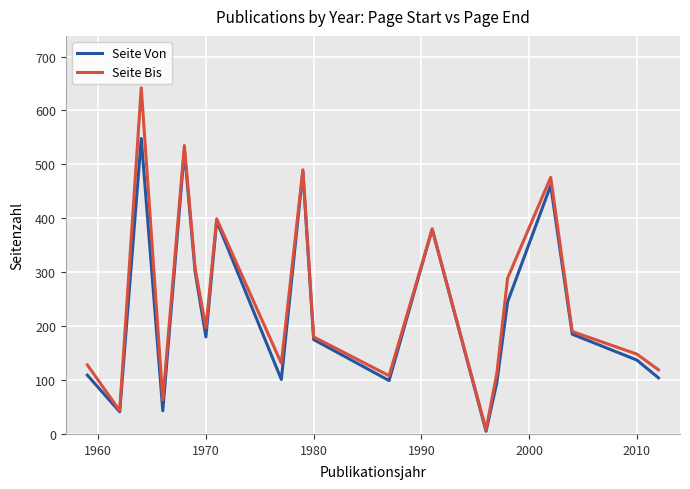

What is the greatest value displayed?

642